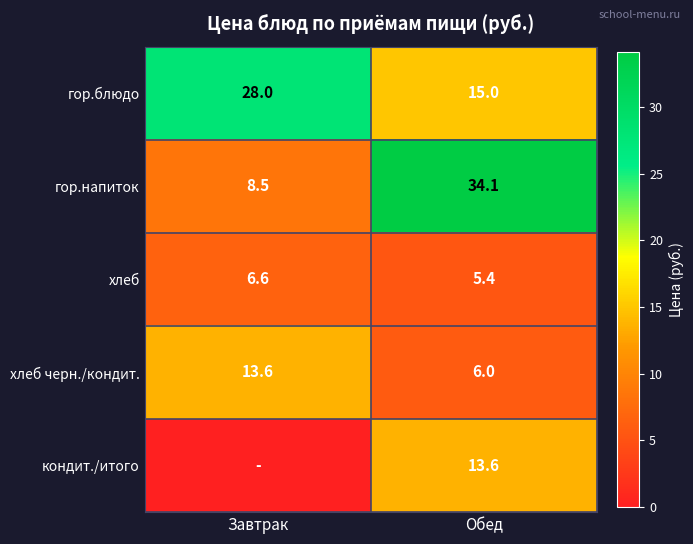

What is the approximate value of гор.блюдо at Обед?

15.0